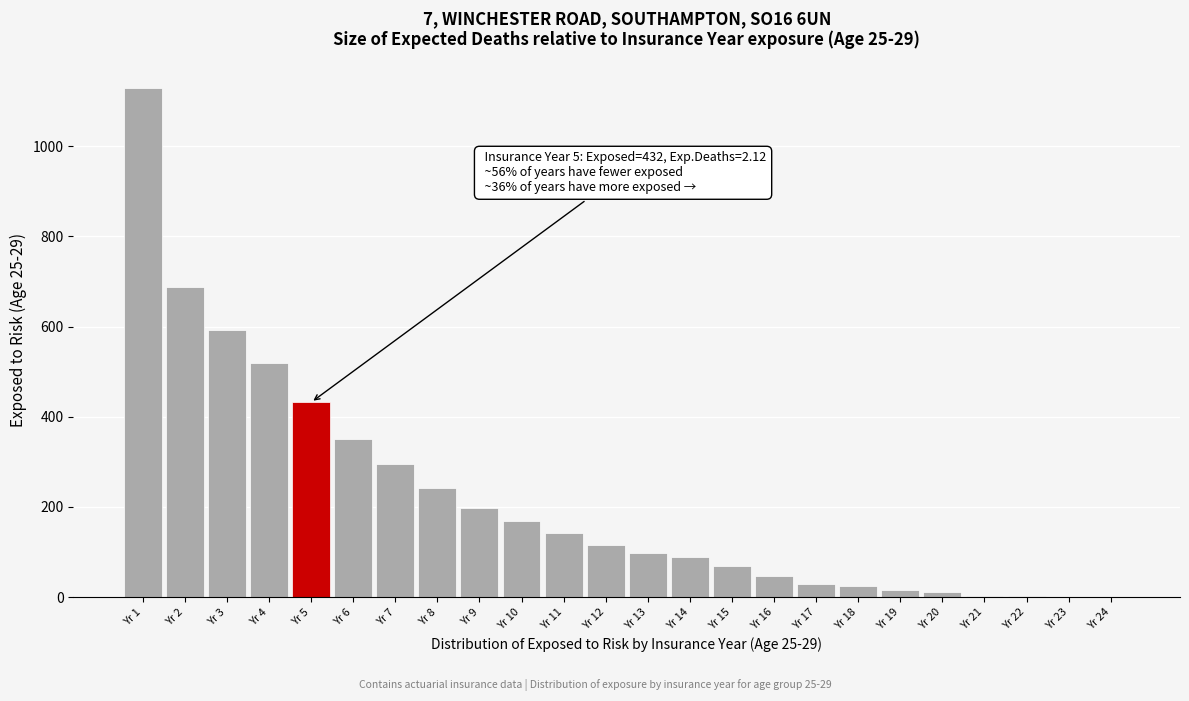

What is the maximum value shown in the chart?

1130